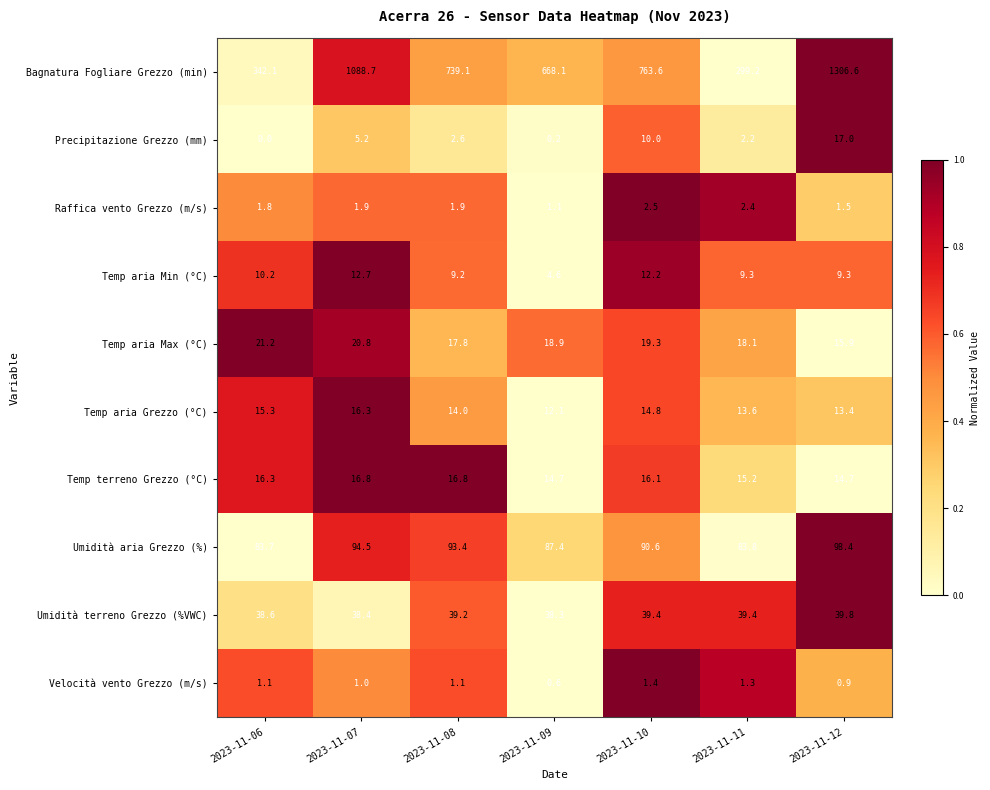

Where does the Temp terreno Grezzo (°C) series first go above 16?

2023-11-06